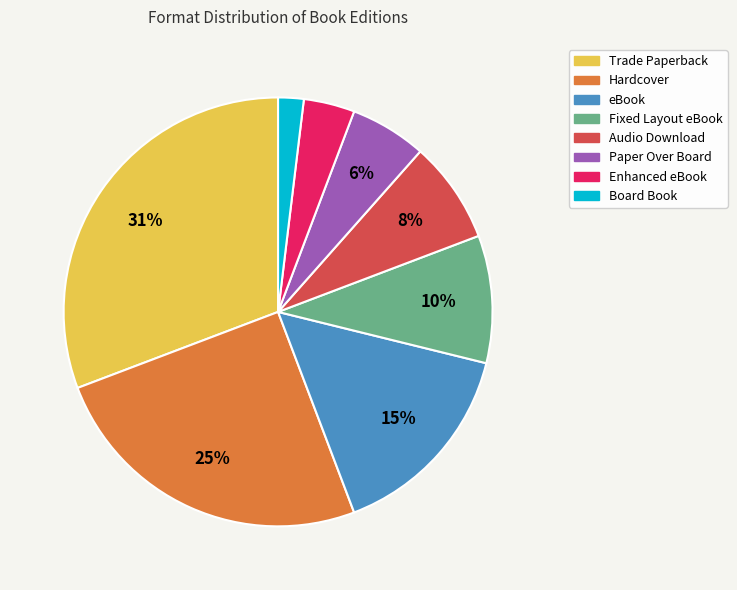

What percentage is the eBook slice, to the nearest percent?

15%